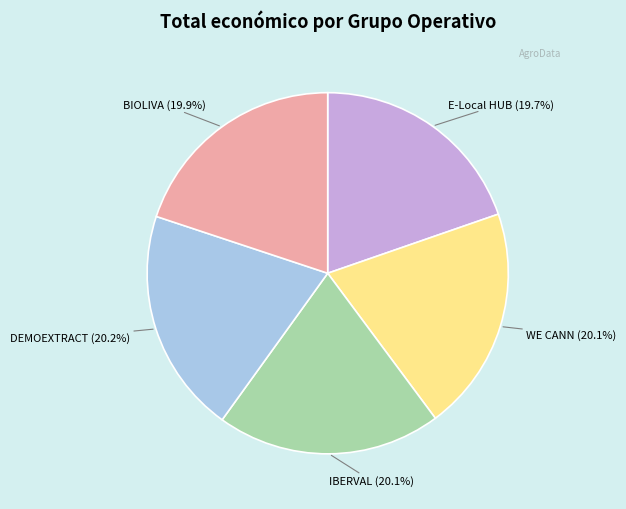

Is there a majority slice in this chart?

No